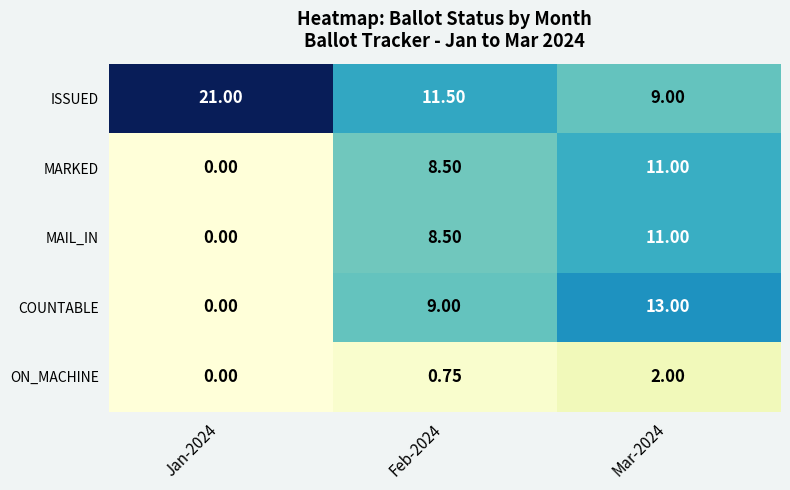

Which series has the largest range (max minus min)?

COUNTABLE